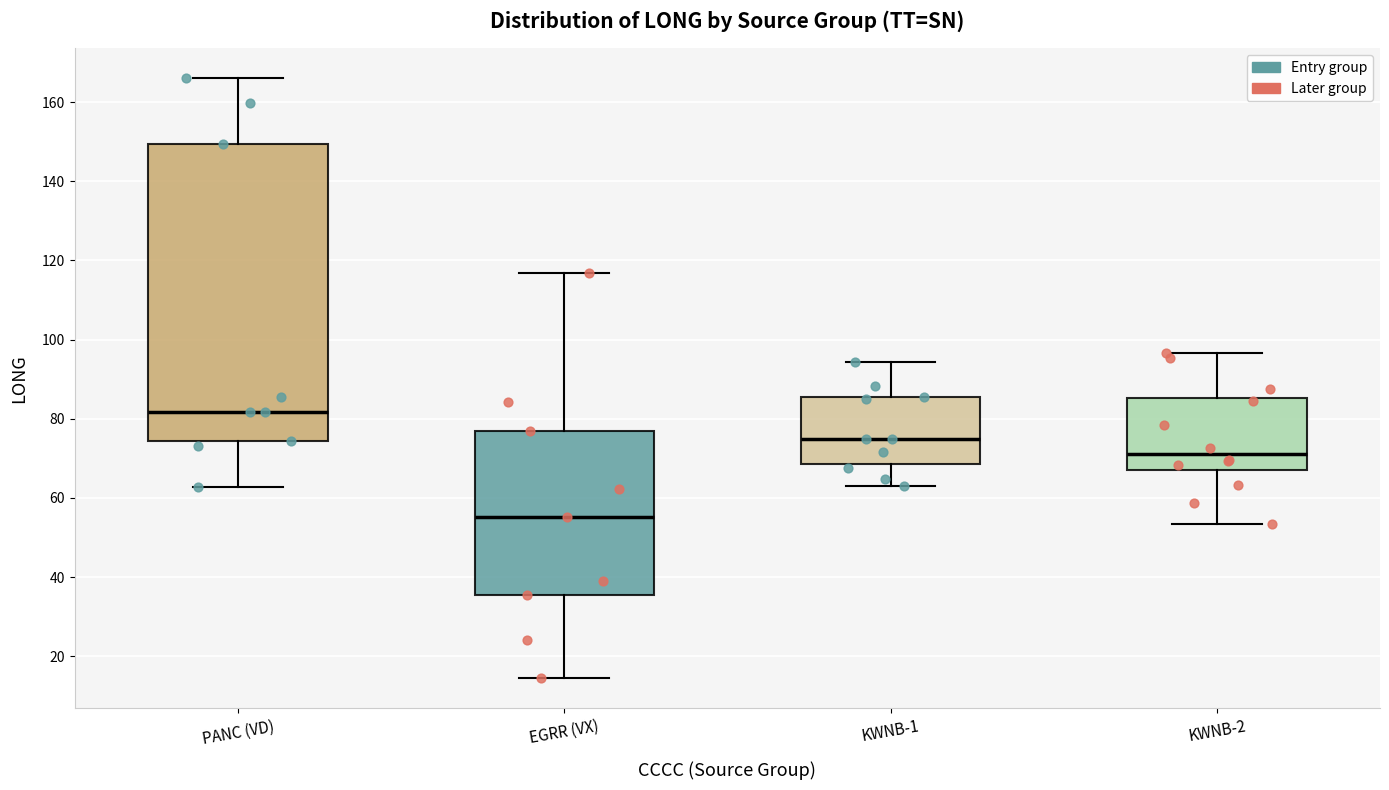

Which box's median line is the lowest?

EGRR (VX)